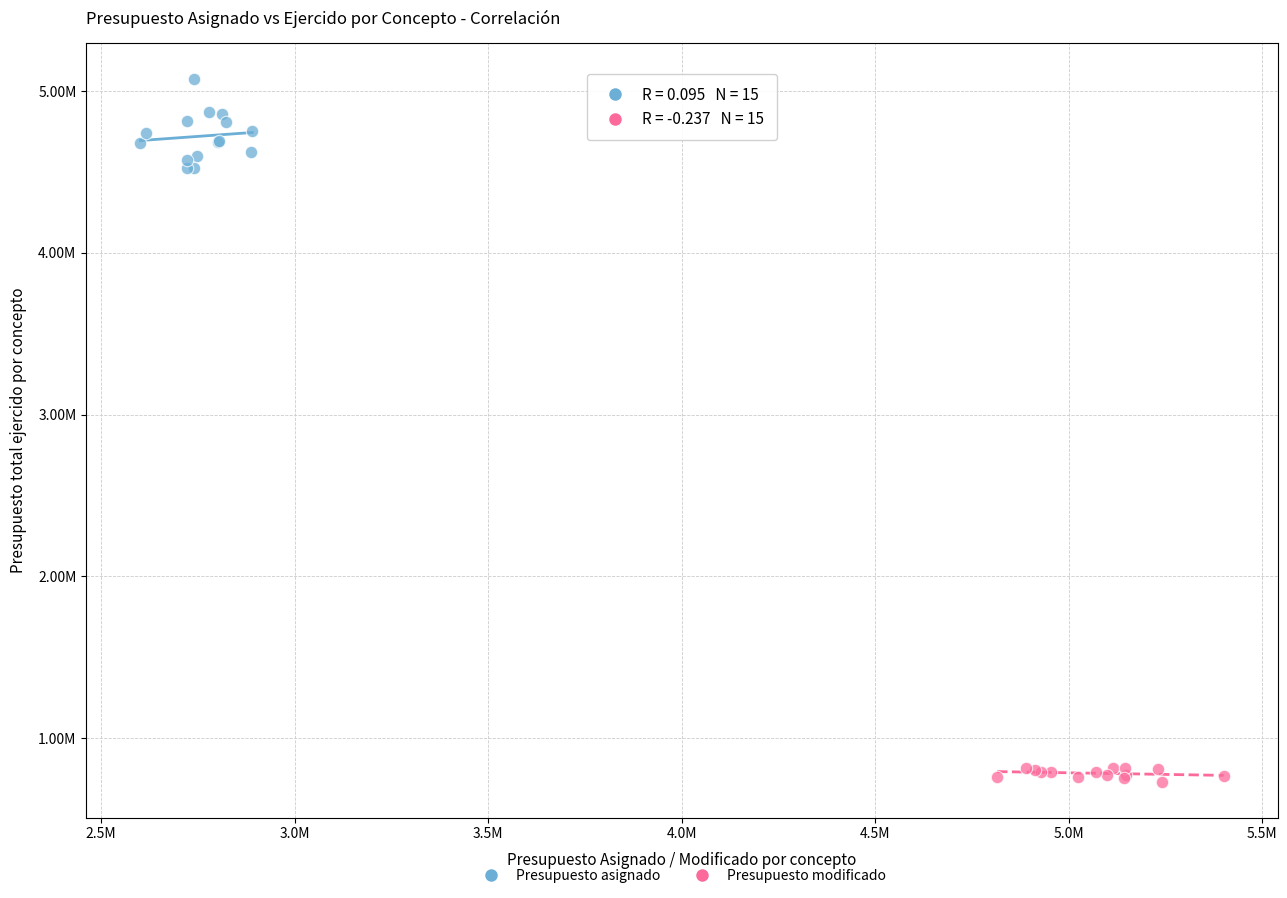

What are all the series names shown in the legend?

Presupuesto asignado, Presupuesto modificado